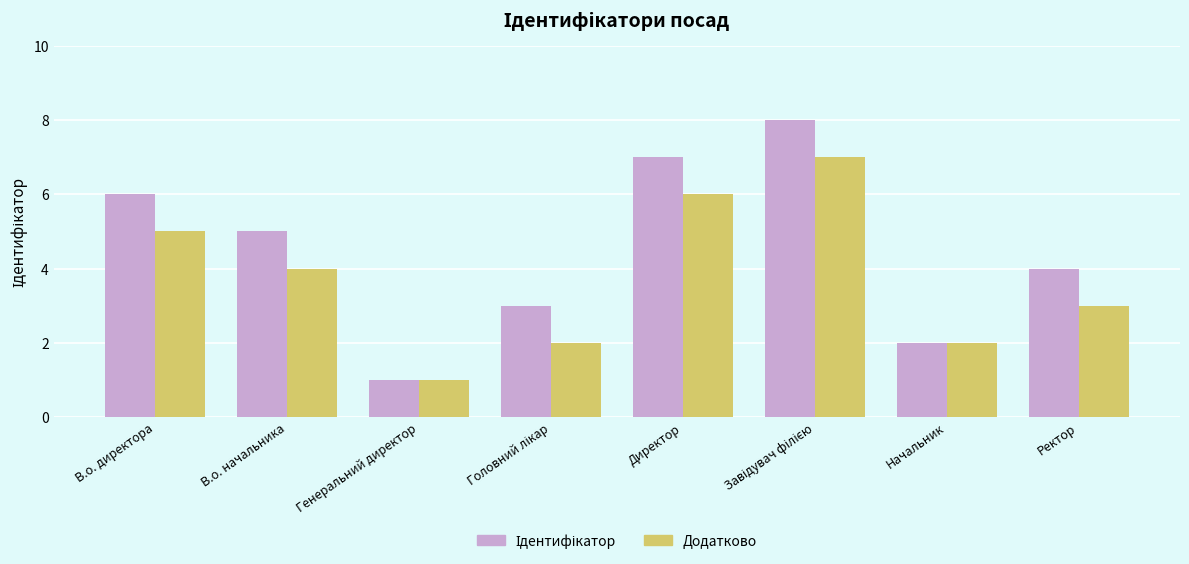

What is the total value across all series at Начальник?

4